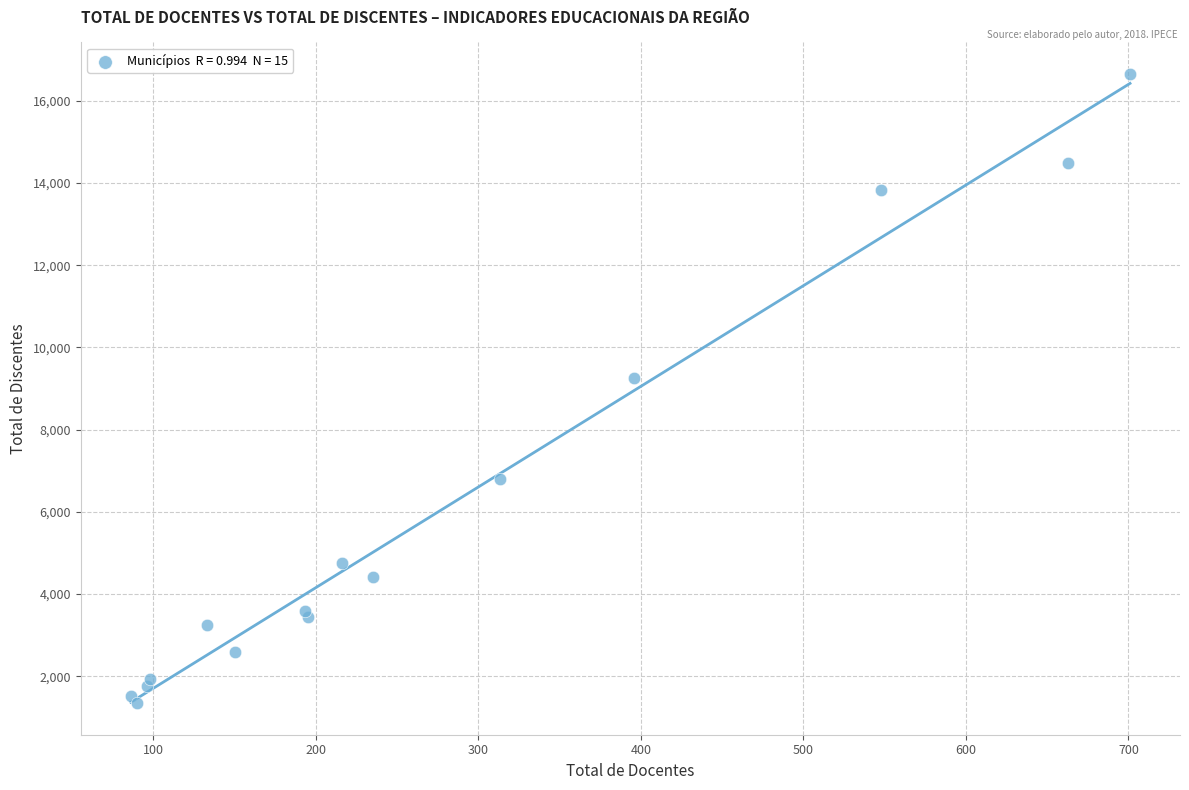

What Y value in the scatter plot is closest to 8998?

9263